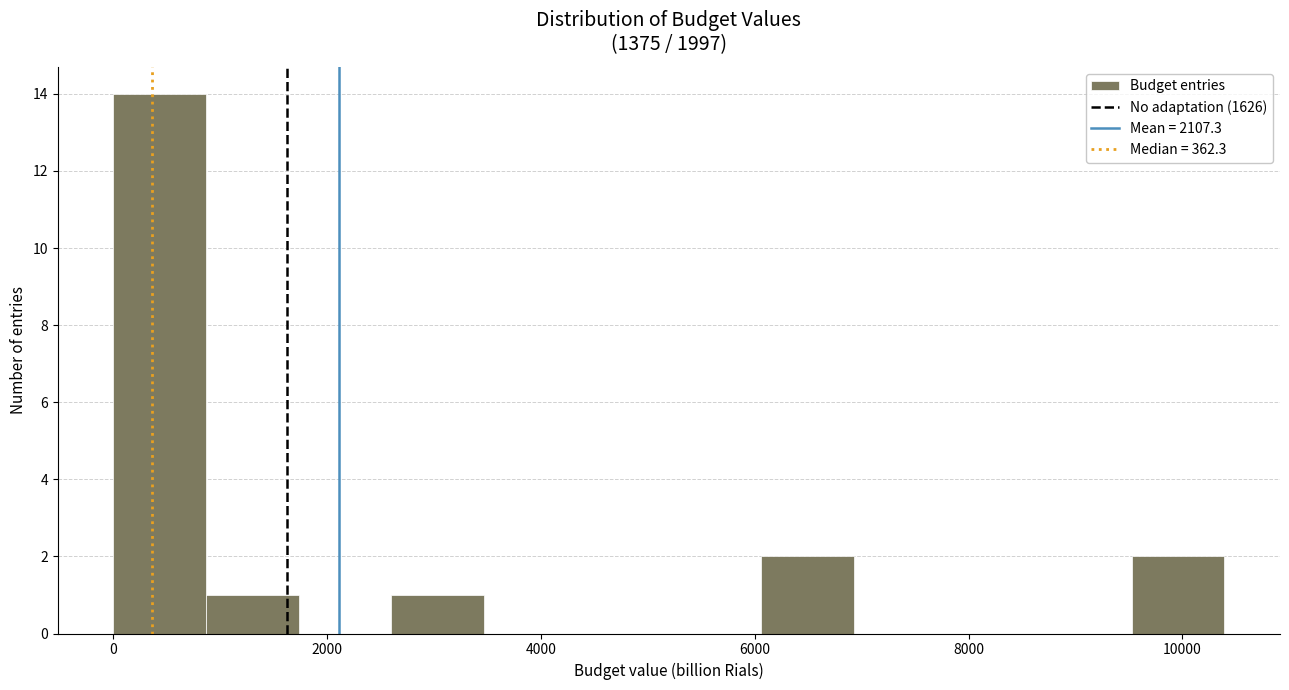

How tall is the bar that spans 800 to 1800 on the x-axis? Neither the bar edges nor the heights are printed on the chart, so give them approximately, as read against the axes.

1